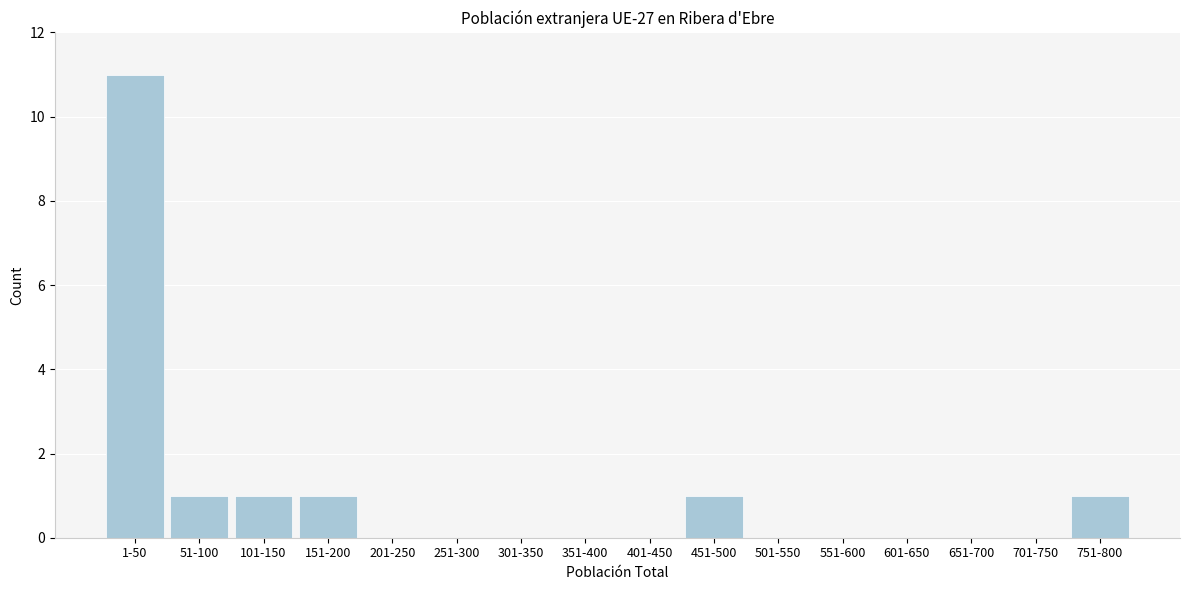

Reading right to left, what are all the values shown in this chart?

751-800=1	701-750=0	651-700=0	601-650=0	551-600=0	501-550=0	451-500=1	401-450=0	351-400=0	301-350=0	251-300=0	201-250=0	151-200=1	101-150=1	51-100=1	1-50=11